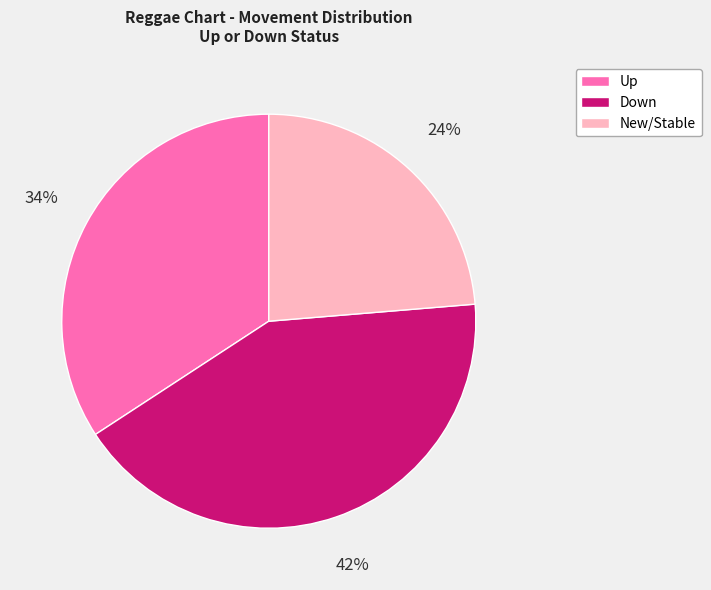

Does any single category account for the majority?

No